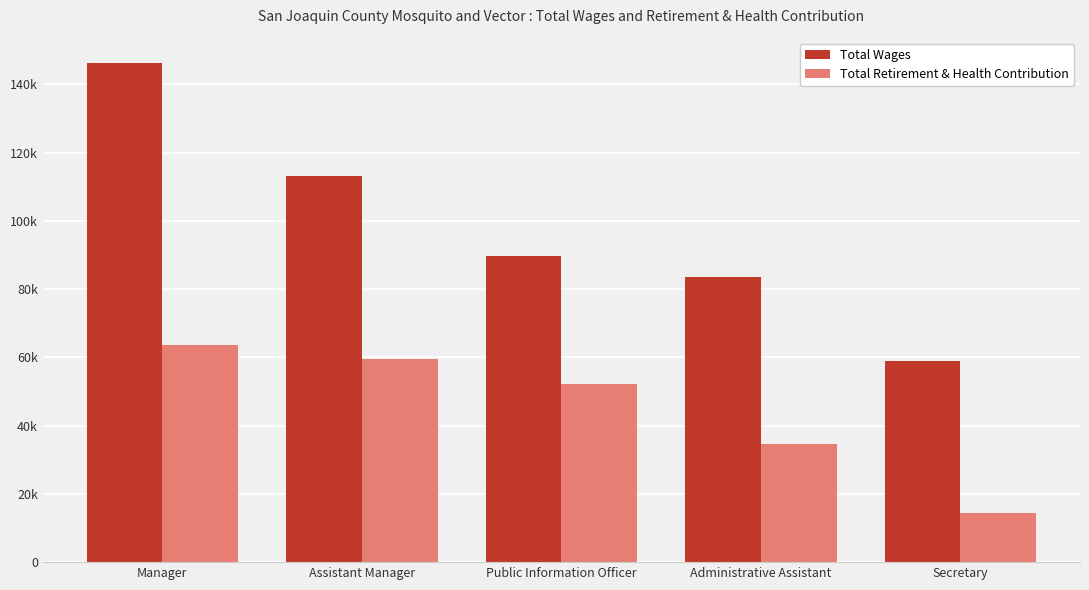

What are all the series names shown in the legend?

Total Wages, Total Retirement & Health Contribution